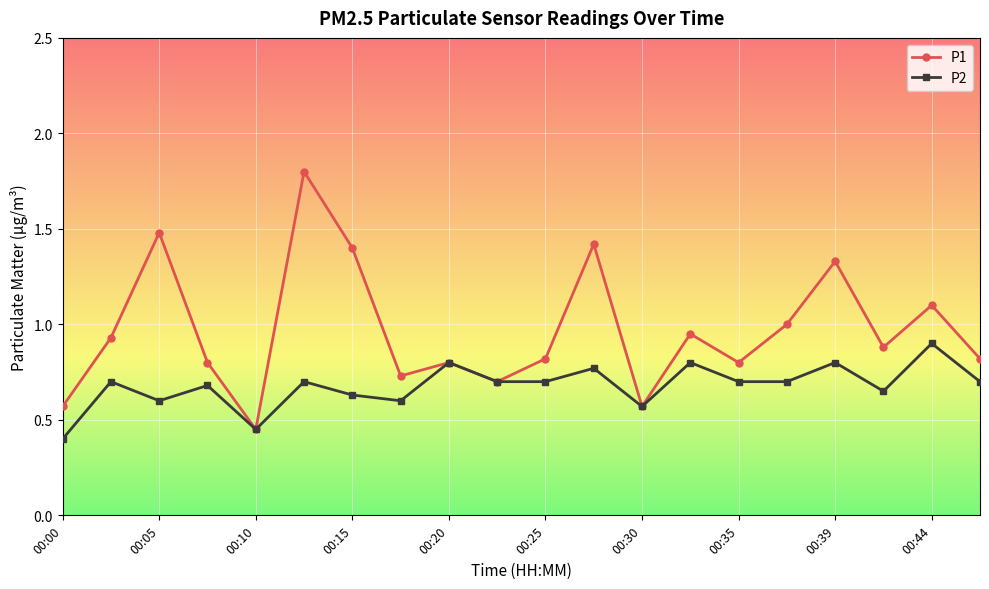

List the series in order of their overall mean, lowest first.

P2, P1